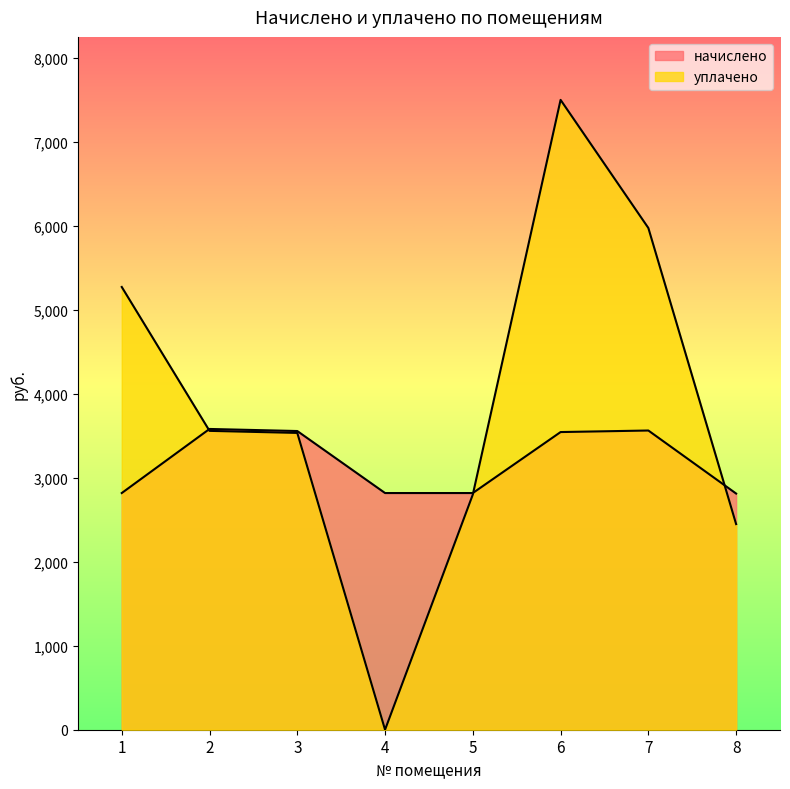

What is the value of the начислено point at the 3rd from the left?

3558.2